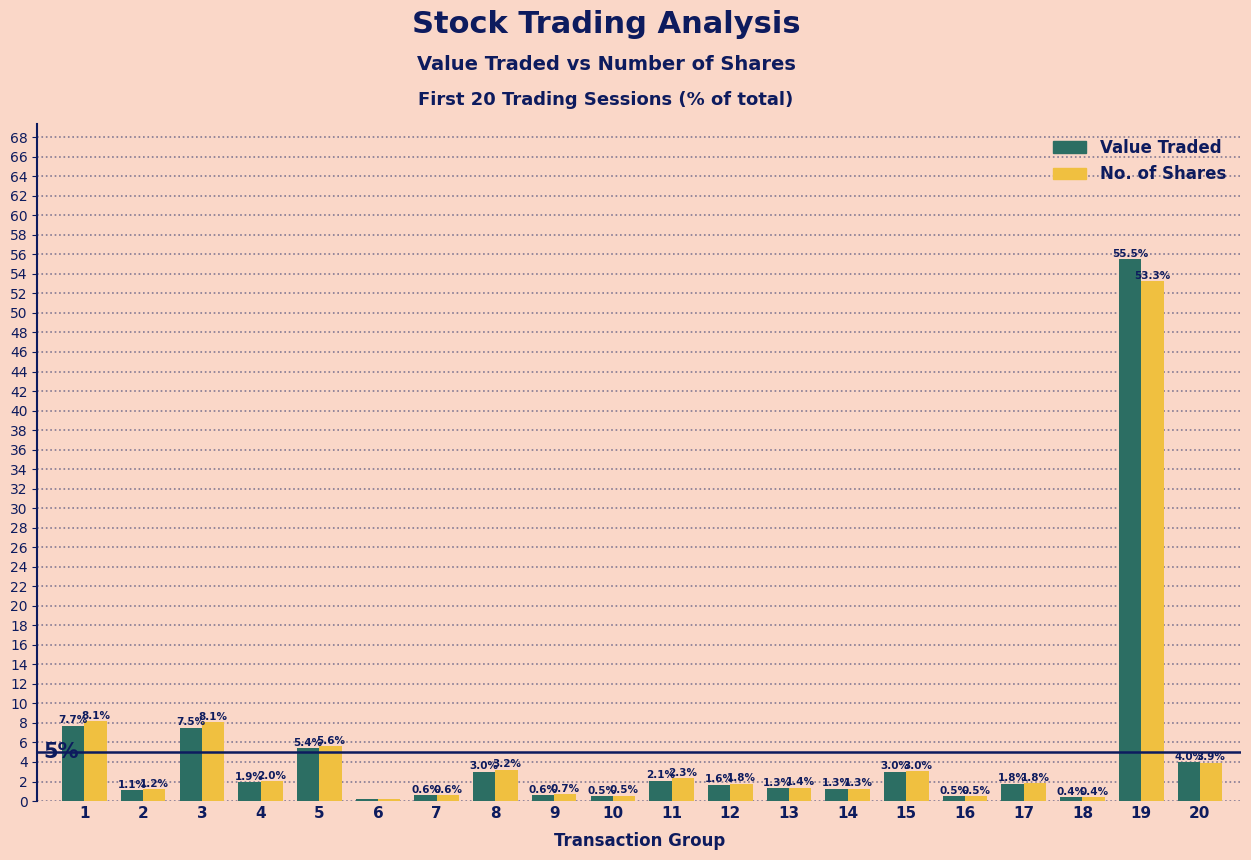

The value of No. of Shares at 9 is 0.7. True or false?

True